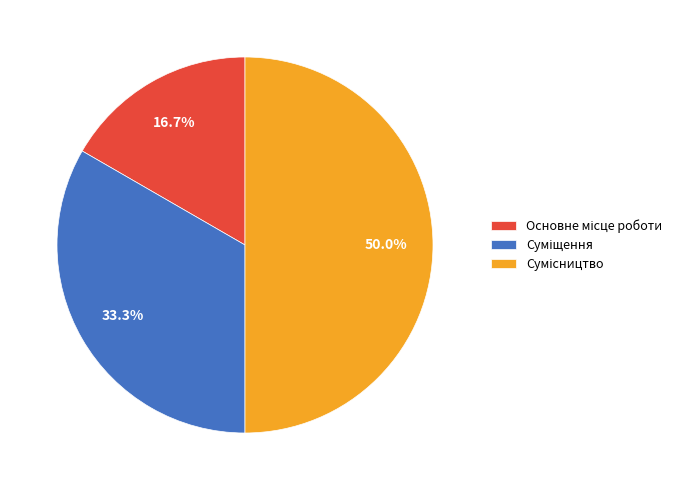

How many slices are in this pie chart?

3